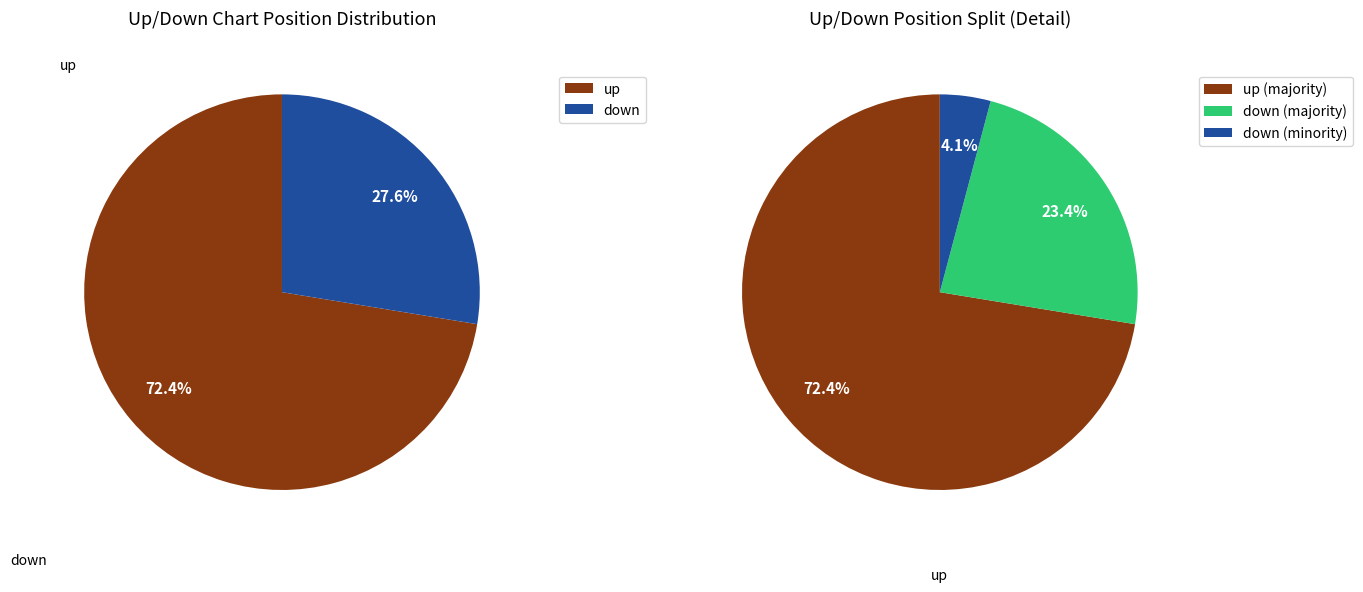

What percentage is the down slice, to the nearest percent?

28%